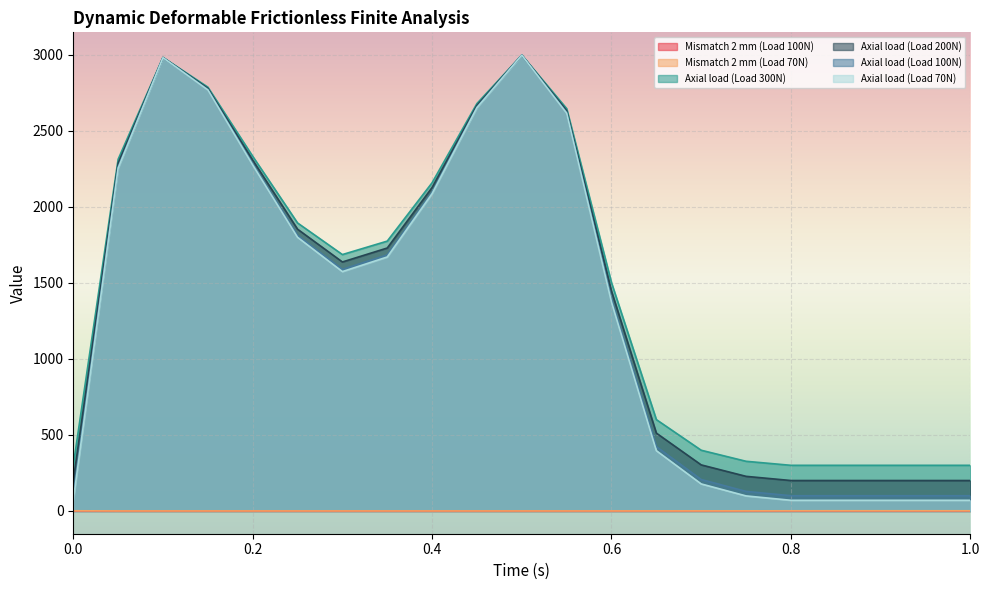

True or false: Axial load (Load 200N) and Mismatch 2 mm (Load 70N) intersect in this chart.

False